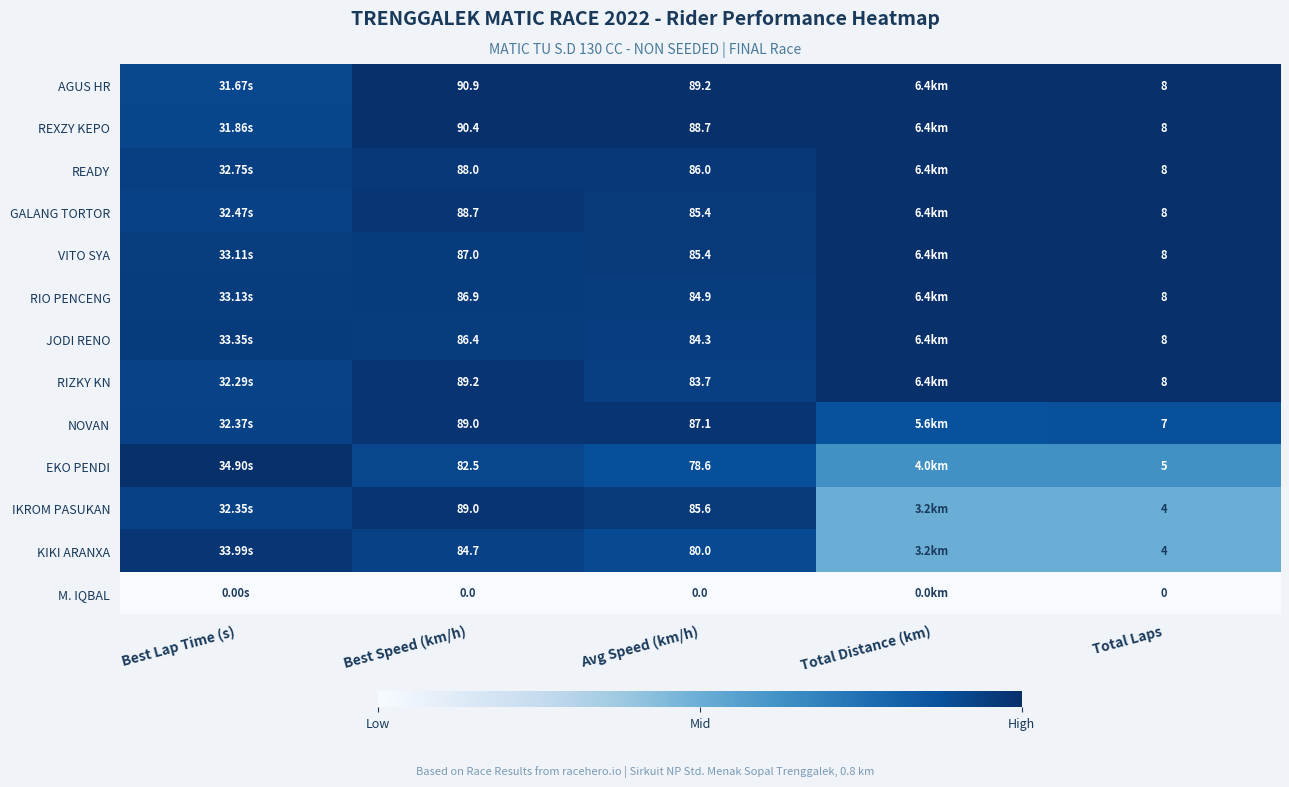

Is the value of VITO SYA at Avg Speed (km/h) greater than the value of KIKI ARANXA at Avg Speed (km/h)?

Yes